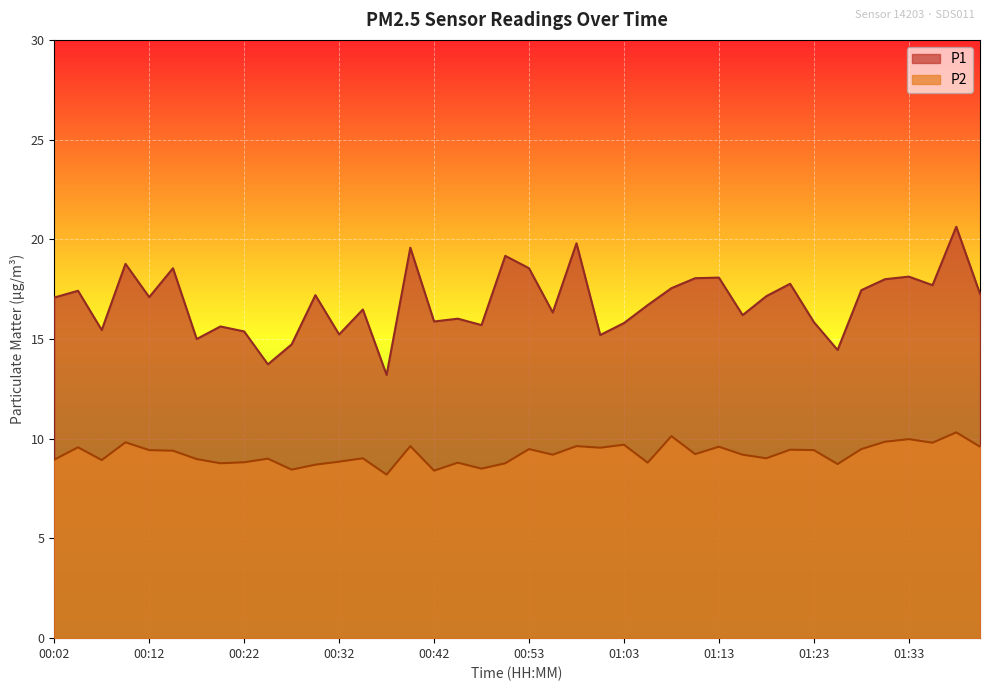

At which category does the chart reach its minimum across all series?

00:37